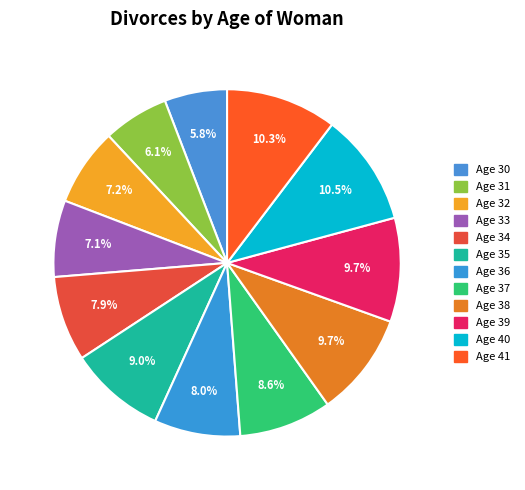

How many segments does this pie chart have?

12